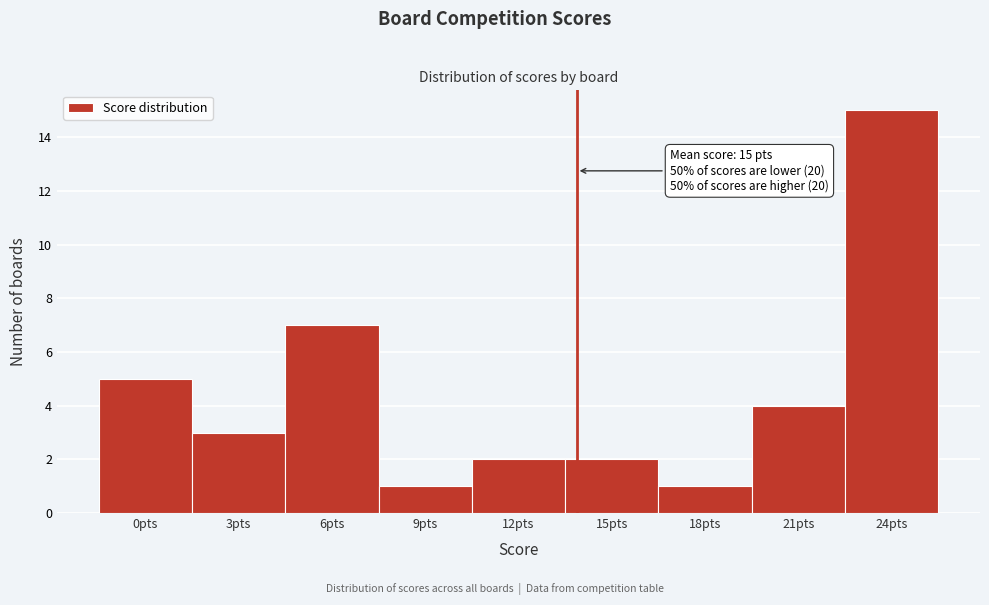

Reading left to right, transcribe all the data shown in this chart.

0pts=5	3pts=3	6pts=7	9pts=1	12pts=2	15pts=2	18pts=1	21pts=4	24pts=15